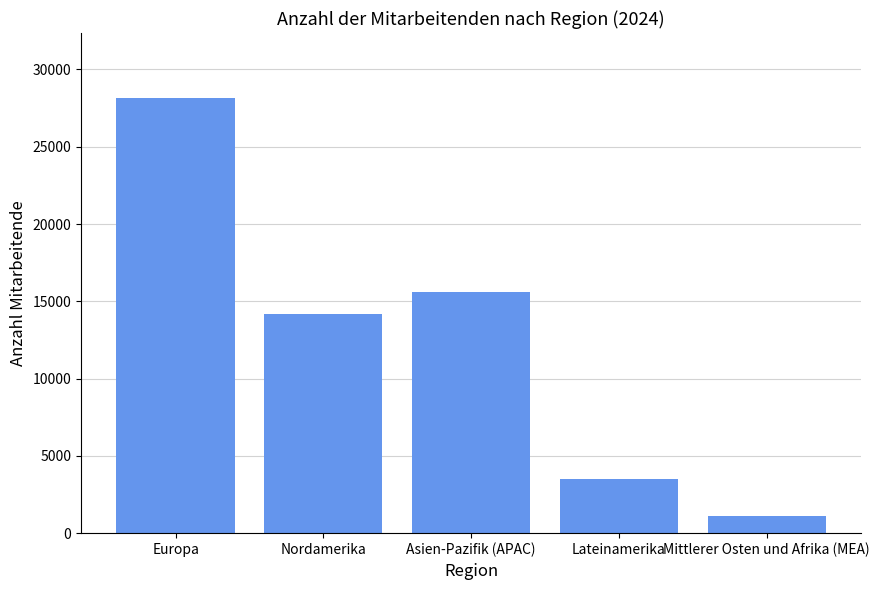

What position from the left is Asien-Pazifik (APAC)?

3